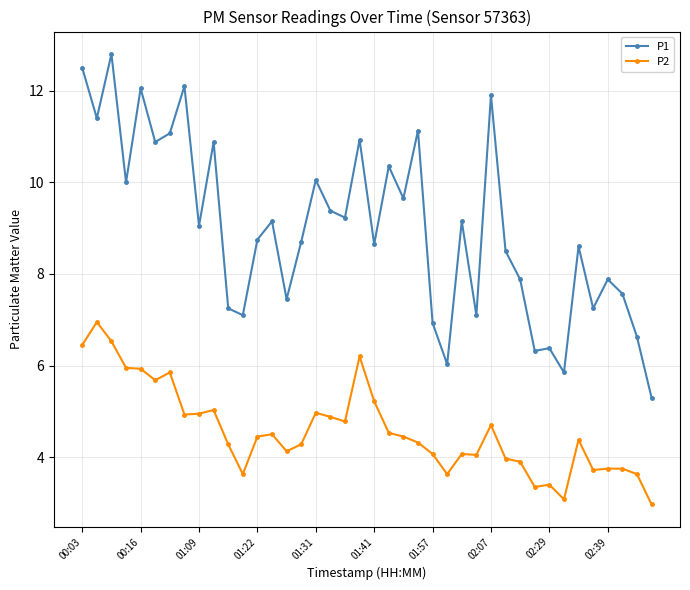

Rank the series by their average value, from highest to lowest.

P1, P2